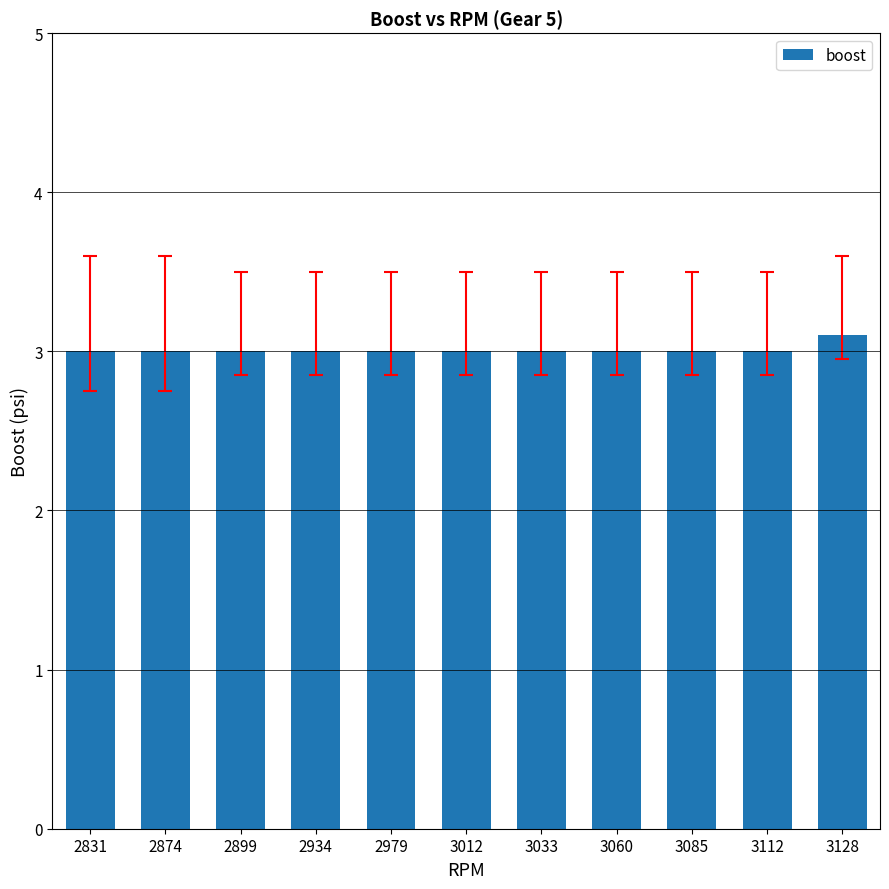

The chart shows a value of 0.6 at 3033. True or false?

False